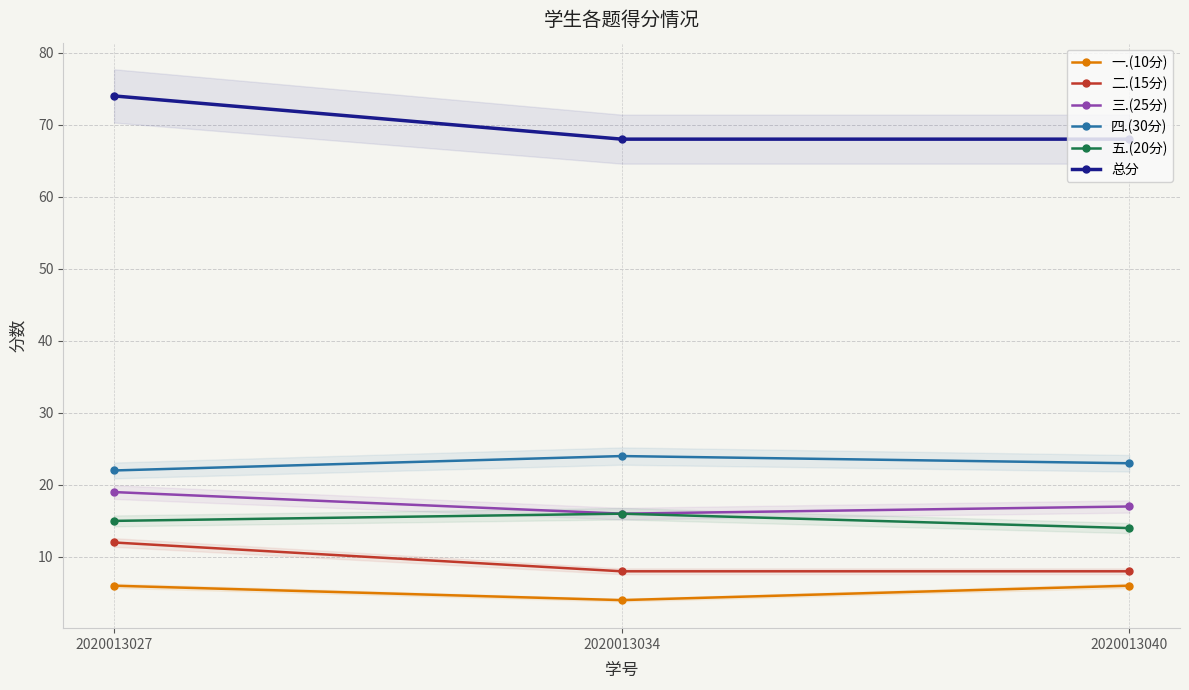

What is the value of the 三.(25分) point at the 1st from the left?

19